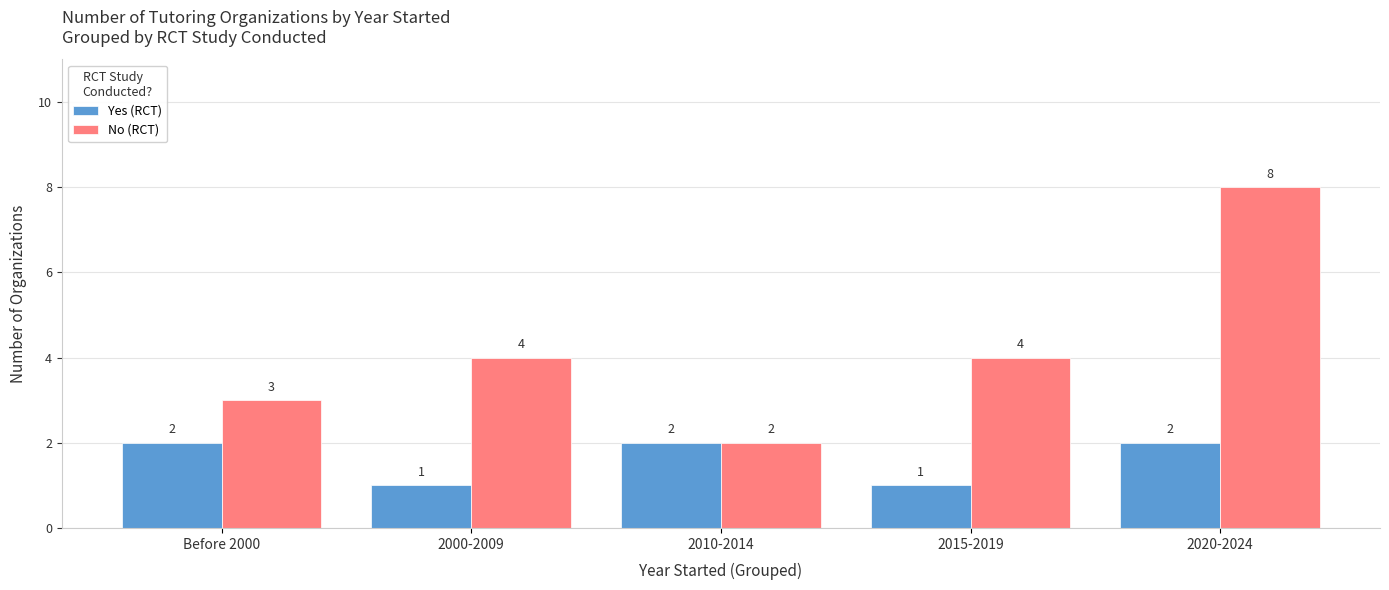

The No (RCT) series shows 3 at 2010-2014. True or false?

False